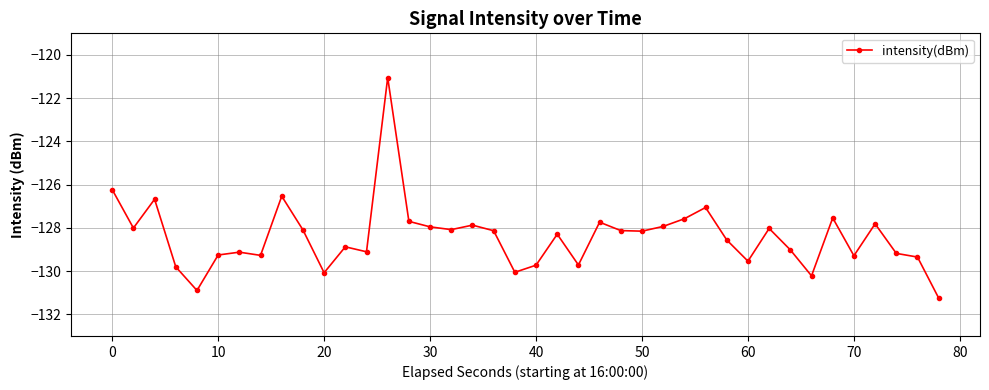

What is the minimum value shown in the chart?

-131.2